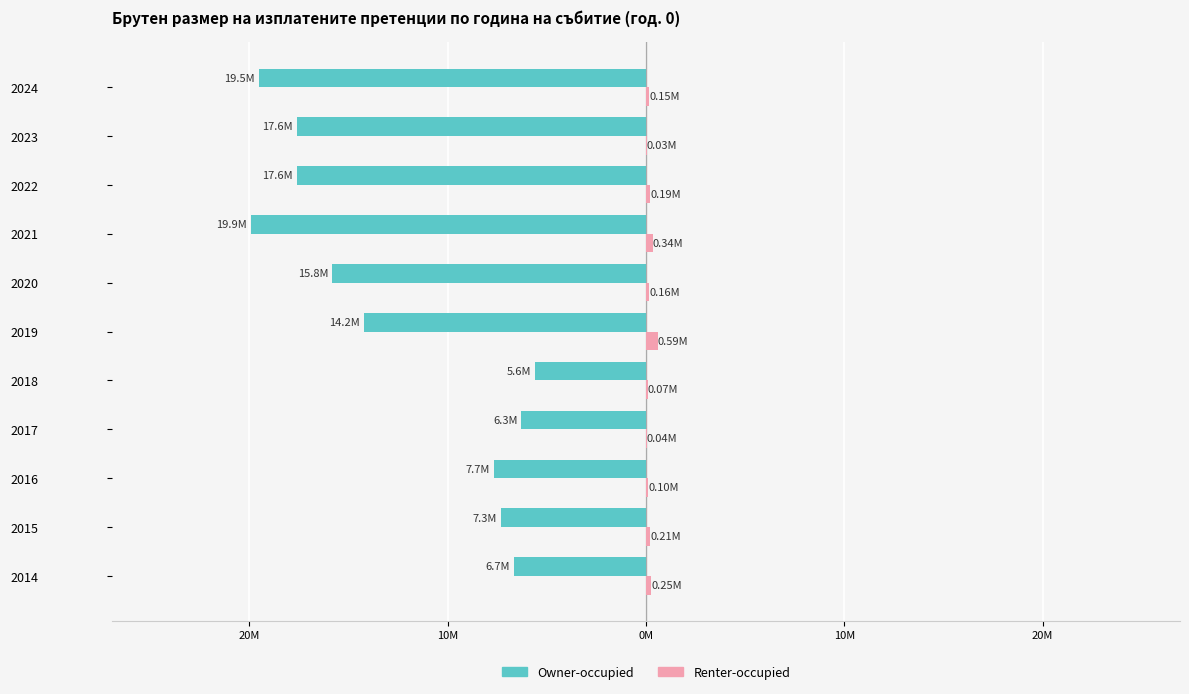

What are all the series names shown in the legend?

Owner-occupied, Renter-occupied